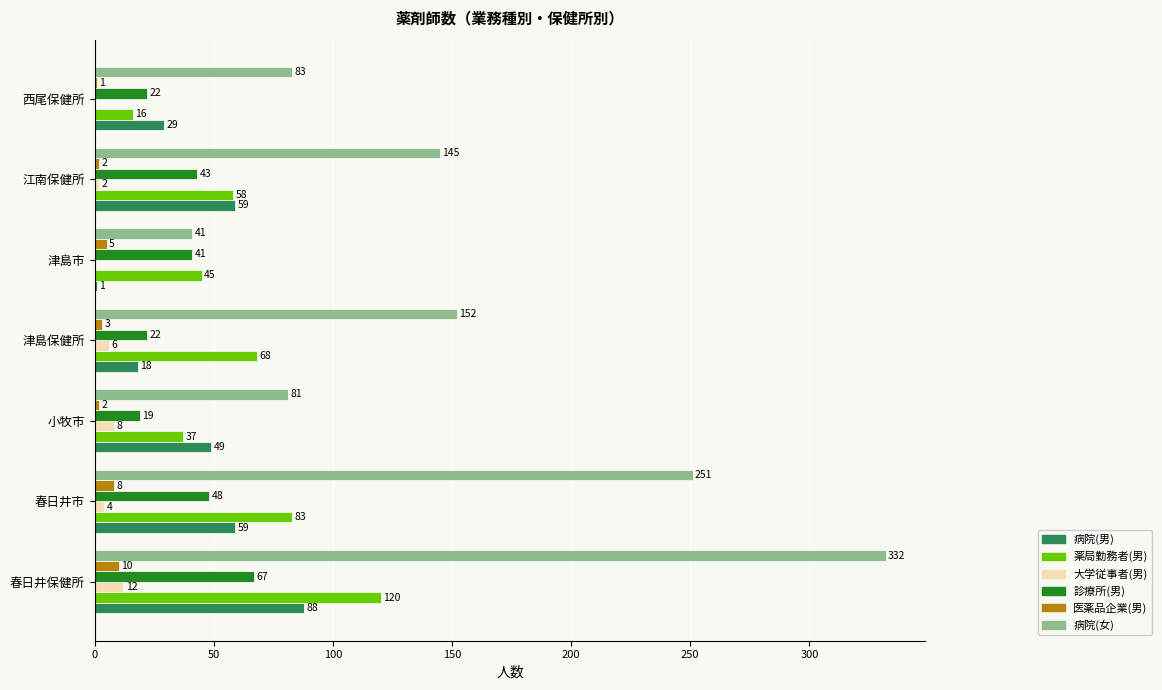

Which series has the largest range (max minus min)?

病院(女)